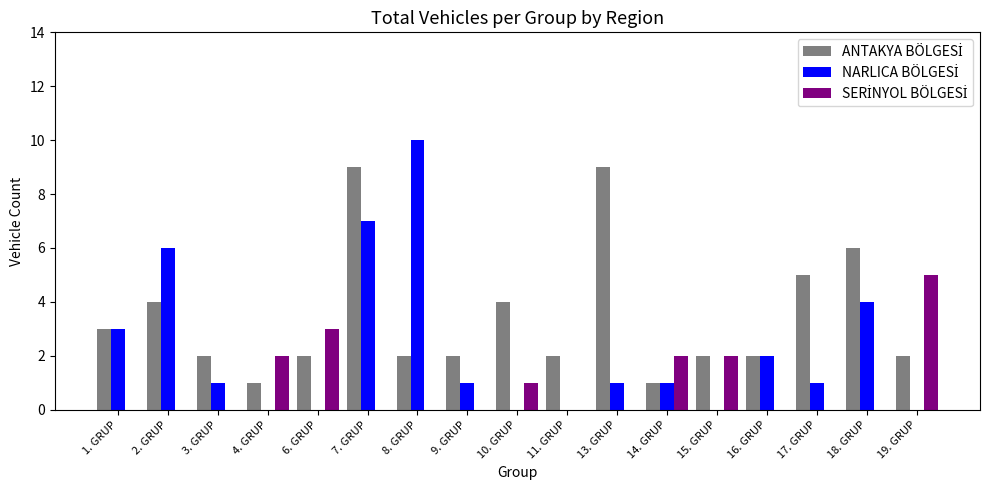

At which category is the sum across all series the highest?

7. GRUP